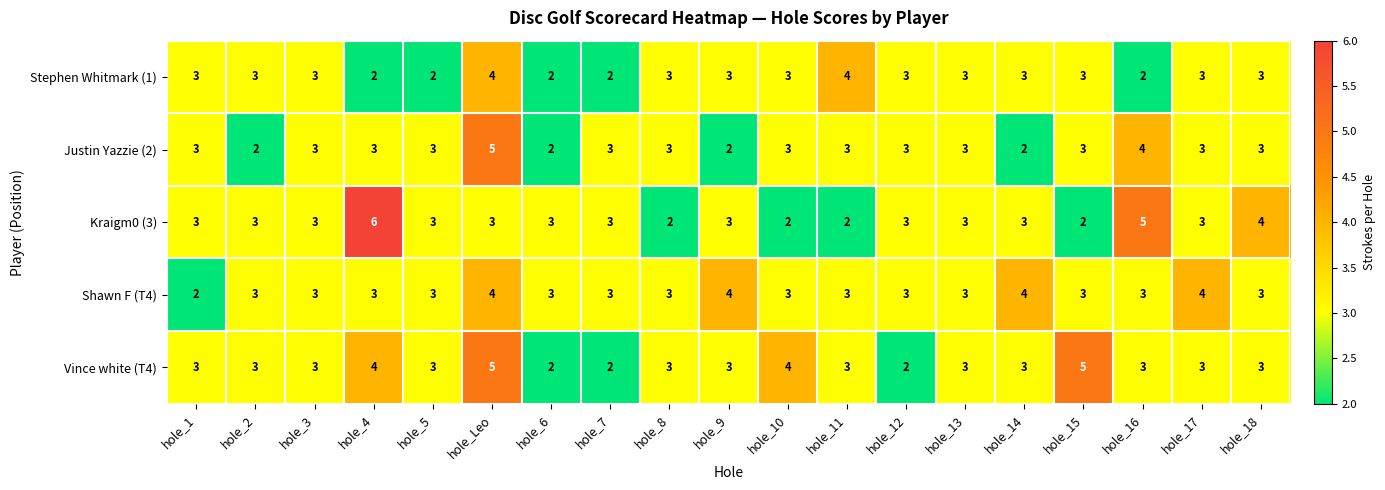

What is the smallest value displayed?

2